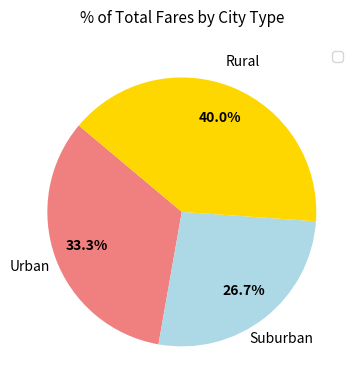

Is there any slice that represents more than half of the pie?

No